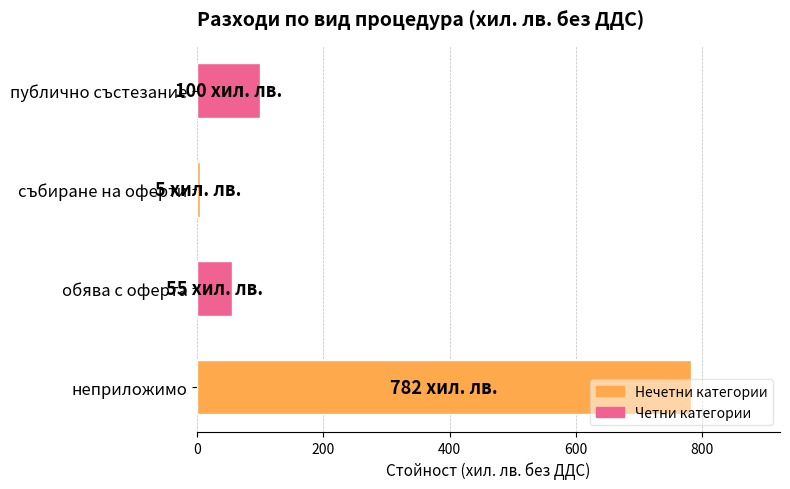

Does the chart contain any negative values?

No